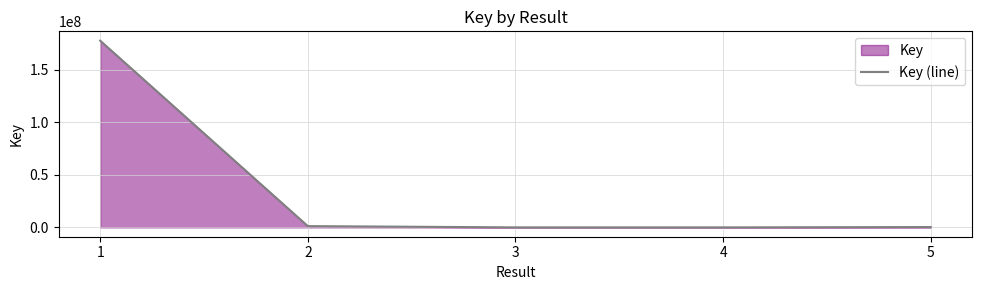

Which category has the highest value across all series?

1